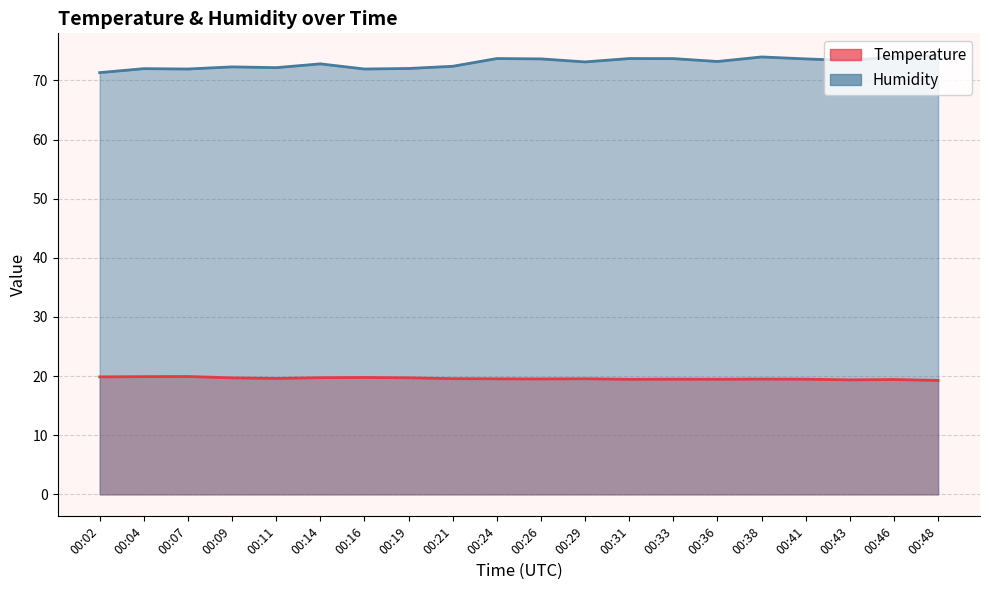

What is the average value of the humidity series?

72.9